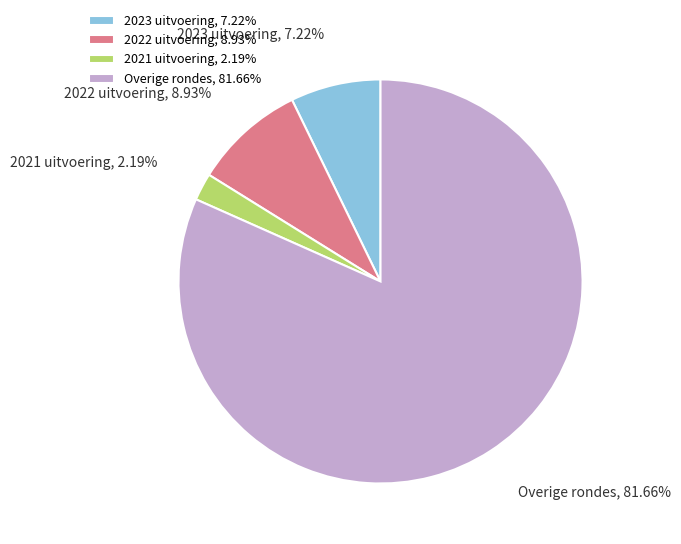

What is the smallest slice in the pie chart?

2021 uitvoering, 2.19%